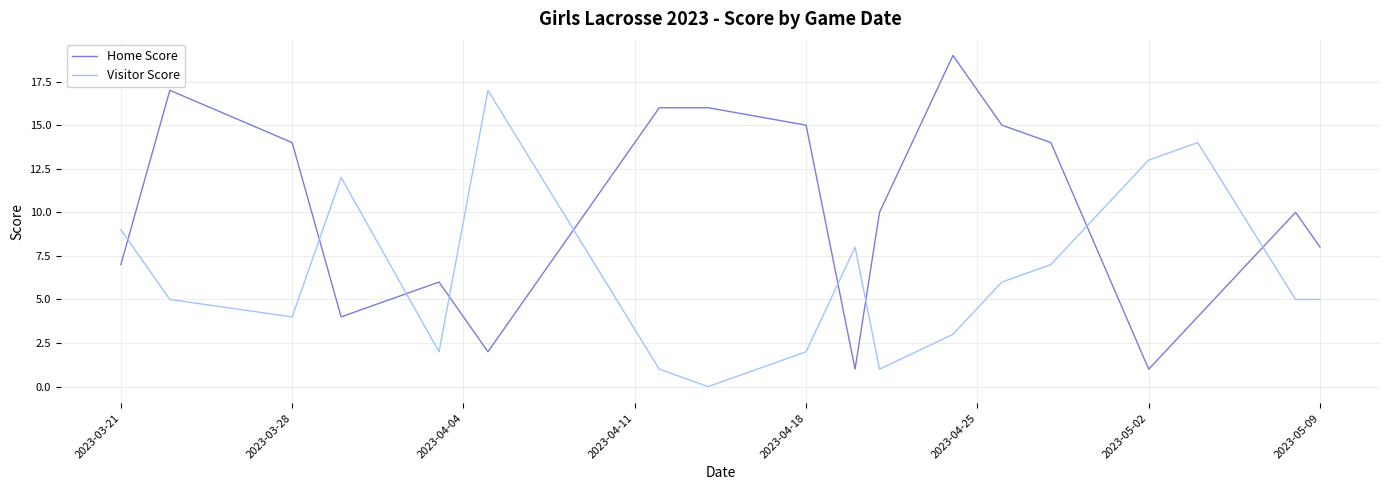

Which series has the largest range (max minus min)?

Home Score